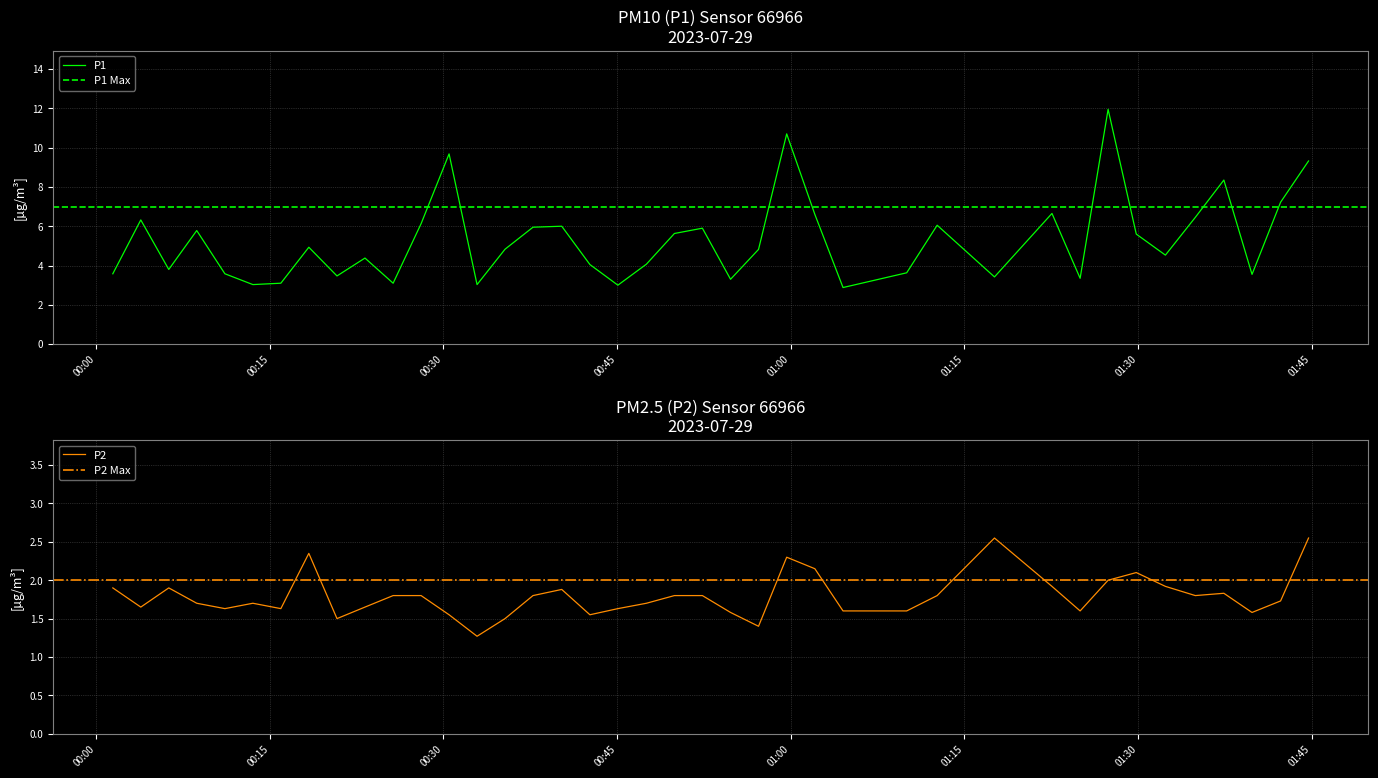

Rank the categories by P1 value from highest to lowest.

2023-07-29T01:27:25, 2023-07-29T00:59:39, 2023-07-29T00:30:29, 2023-07-29T01:44:44, 2023-07-29T01:37:25, 2023-07-29T01:42:19, 2023-07-29T01:22:34, 2023-07-29T01:02:05, 2023-07-29T01:34:57, 2023-07-29T00:03:51, 2023-07-29T00:28:04, 2023-07-29T01:12:39, 2023-07-29T00:40:13, 2023-07-29T00:37:44, 2023-07-29T00:52:22, 2023-07-29T00:08:41, 2023-07-29T00:49:57, 2023-07-29T01:29:51, 2023-07-29T00:18:22, 2023-07-29T00:35:19, 2023-07-29T00:57:13, 2023-07-29T01:32:22, 2023-07-29T00:23:13, 2023-07-29T00:47:32, 2023-07-29T00:42:39, 2023-07-29T00:06:16, 2023-07-29T01:10:01, 2023-07-29T00:01:26, 2023-07-29T00:11:07, 2023-07-29T01:39:51, 2023-07-29T00:20:48, 2023-07-29T01:17:36, 2023-07-29T01:25:00, 2023-07-29T00:54:48, 2023-07-29T00:15:57, 2023-07-29T00:25:39, 2023-07-29T00:13:32, 2023-07-29T00:32:54, 2023-07-29T00:45:04, 2023-07-29T01:04:31